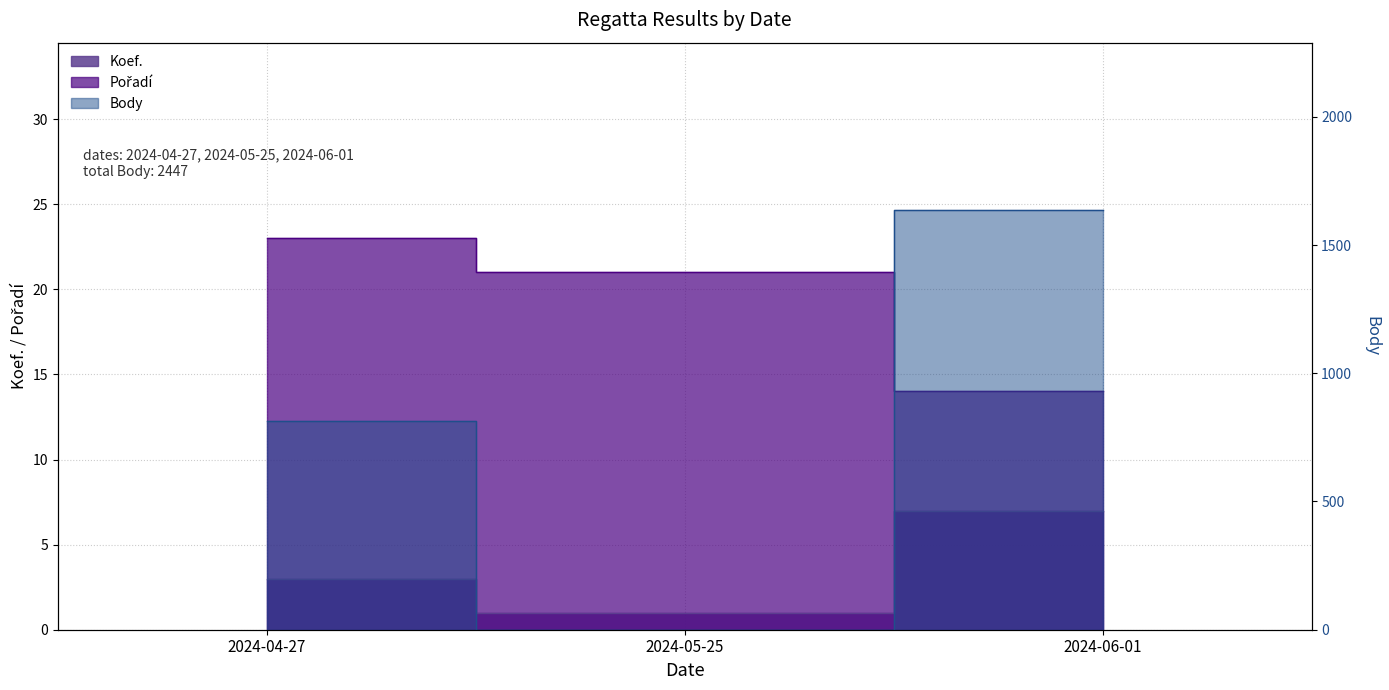

True or false: Pořadí has a value of 5 at 2024-06-01.

False